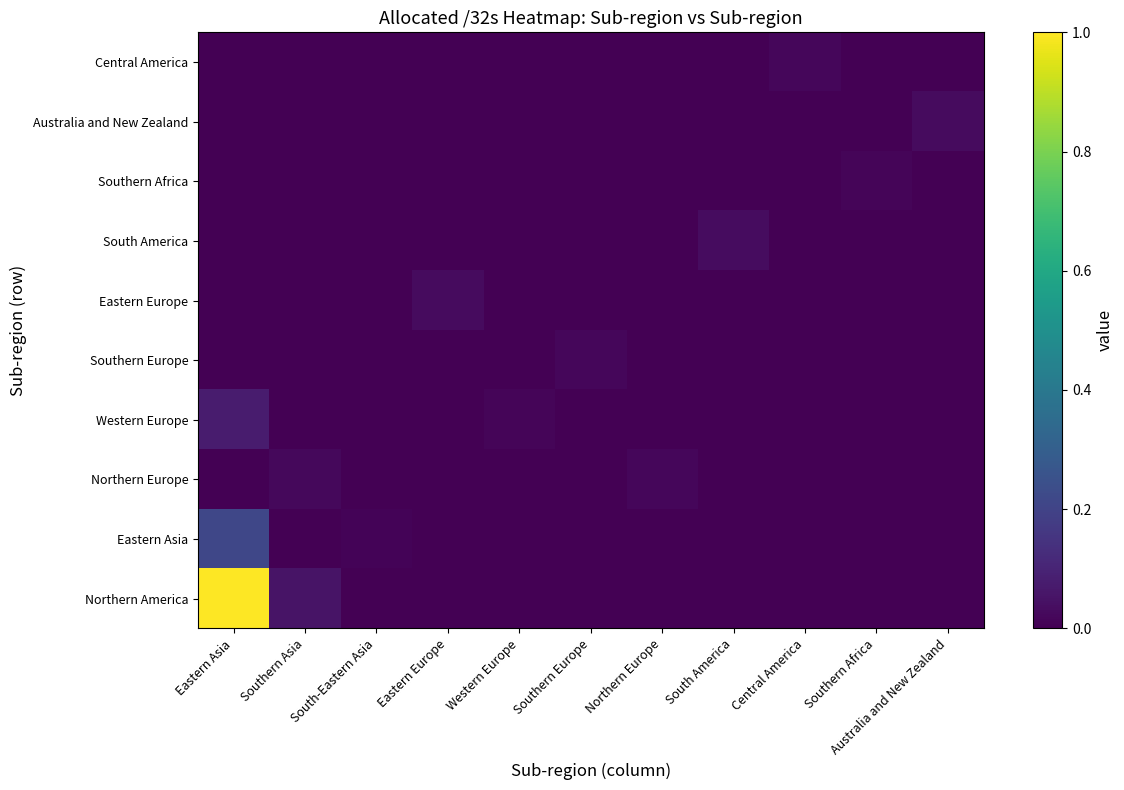

Reading left to right, transcribe all the data shown in this chart.

Northern America: Eastern Asia=1.0	Southern Asia=0.1	South-Eastern Asia=0.0	Eastern Europe=0.0	Western Europe=0.0	Southern Europe=0.0	Northern Europe=0.0	South America=0.0	Central America=0.0	Southern Africa=0.0	Australia and New Zealand=0.0
Eastern Asia: Eastern Asia=0.2	Southern Asia=0.0	South-Eastern Asia=0.0	Eastern Europe=0.0	Western Europe=0.0	Southern Europe=0.0	Northern Europe=0.0	South America=0.0	Central America=0.0	Southern Africa=0.0	Australia and New Zealand=0.0
Northern Europe: Eastern Asia=0.0	Southern Asia=0.0	South-Eastern Asia=0.0	Eastern Europe=0.0	Western Europe=0.0	Southern Europe=0.0	Northern Europe=0.0	South America=0.0	Central America=0.0	Southern Africa=0.0	Australia and New Zealand=0.0
Western Europe: Eastern Asia=0.1	Southern Asia=0.0	South-Eastern Asia=0.0	Eastern Europe=0.0	Western Europe=0.0	Southern Europe=0.0	Northern Europe=0.0	South America=0.0	Central America=0.0	Southern Africa=0.0	Australia and New Zealand=0.0
Southern Europe: Eastern Asia=0.0	Southern Asia=0.0	South-Eastern Asia=0.0	Eastern Europe=0.0	Western Europe=0.0	Southern Europe=0.0	Northern Europe=0.0	South America=0.0	Central America=0.0	Southern Africa=0.0	Australia and New Zealand=0.0
Eastern Europe: Eastern Asia=0.0	Southern Asia=0.0	South-Eastern Asia=0.0	Eastern Europe=0.0	Western Europe=0.0	Southern Europe=0.0	Northern Europe=0.0	South America=0.0	Central America=0.0	Southern Africa=0.0	Australia and New Zealand=0.0
South America: Eastern Asia=0.0	Southern Asia=0.0	South-Eastern Asia=0.0	Eastern Europe=0.0	Western Europe=0.0	Southern Europe=0.0	Northern Europe=0.0	South America=0.0	Central America=0.0	Southern Africa=0.0	Australia and New Zealand=0.0
Southern Africa: Eastern Asia=0.0	Southern Asia=0.0	South-Eastern Asia=0.0	Eastern Europe=0.0	Western Europe=0.0	Southern Europe=0.0	Northern Europe=0.0	South America=0.0	Central America=0.0	Southern Africa=0.0	Australia and New Zealand=0.0
Australia and New Zealand: Eastern Asia=0.0	Southern Asia=0.0	South-Eastern Asia=0.0	Eastern Europe=0.0	Western Europe=0.0	Southern Europe=0.0	Northern Europe=0.0	South America=0.0	Central America=0.0	Southern Africa=0.0	Australia and New Zealand=0.0
Central America: Eastern Asia=0.0	Southern Asia=0.0	South-Eastern Asia=0.0	Eastern Europe=0.0	Western Europe=0.0	Southern Europe=0.0	Northern Europe=0.0	South America=0.0	Central America=0.0	Southern Africa=0.0	Australia and New Zealand=0.0